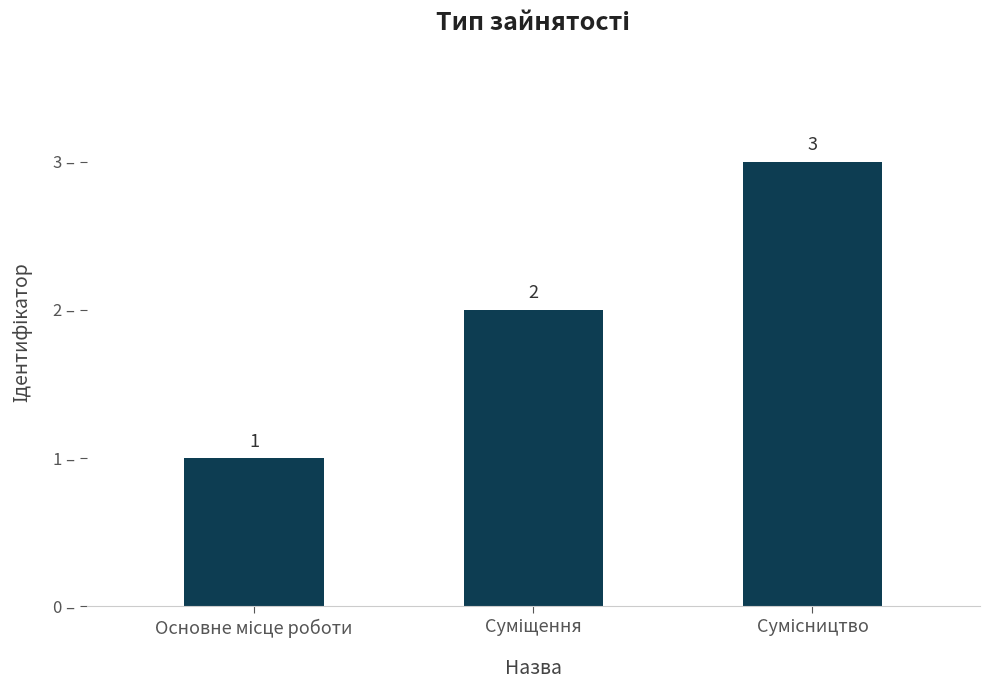

What is the maximum value shown in the chart?

3